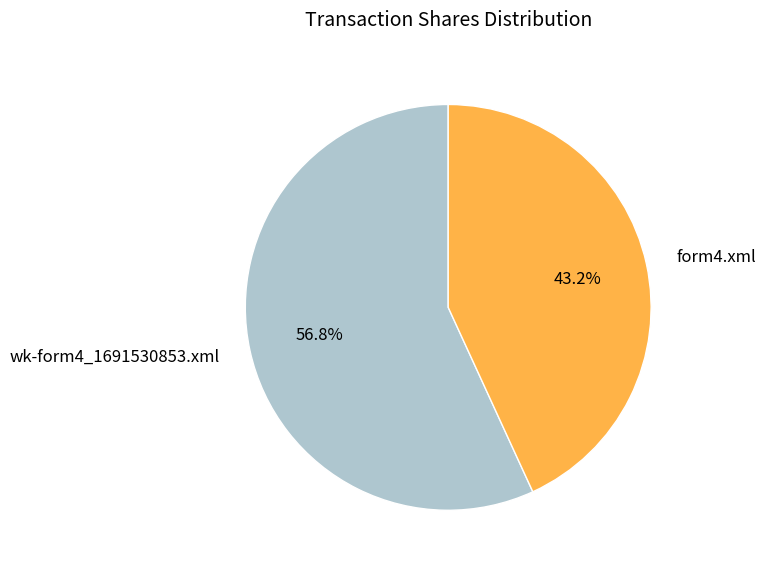

Rank the categories by value from highest to lowest.

wk-form4_1691530853.xml, form4.xml